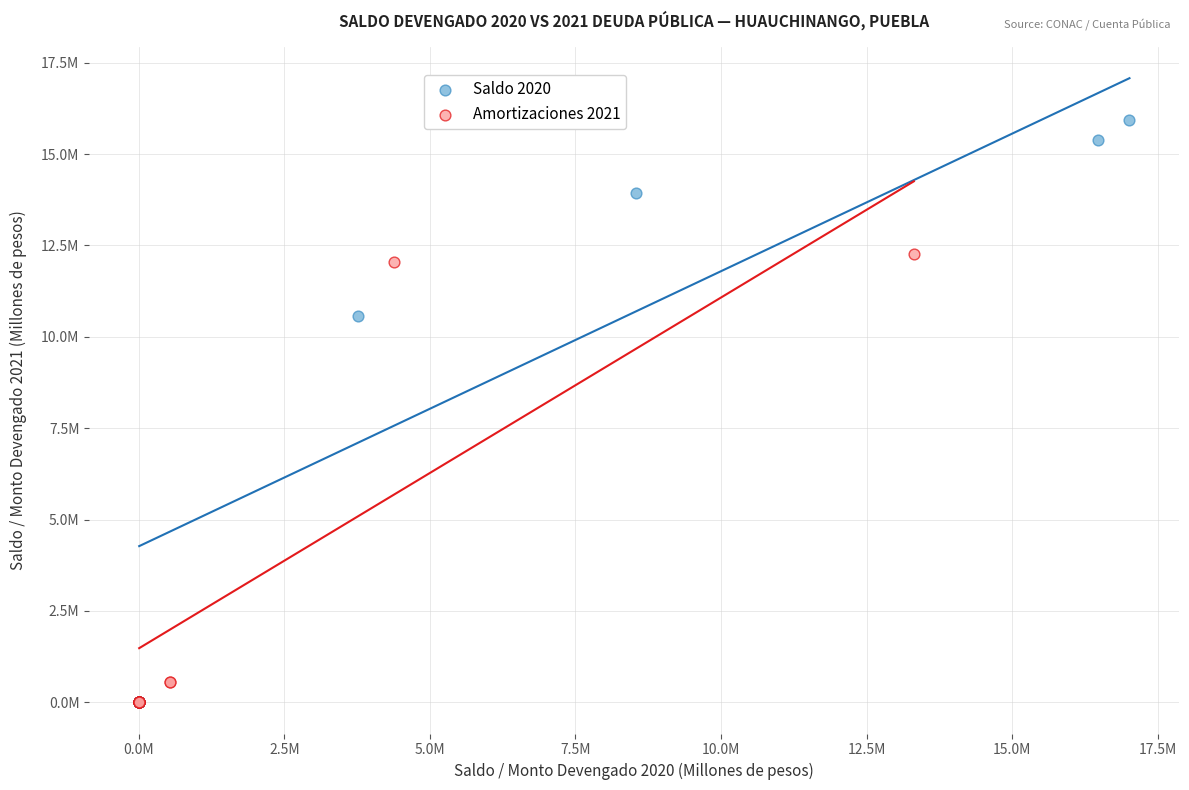

What are all the series names shown in the legend?

Saldo 2020, Amortizaciones 2021